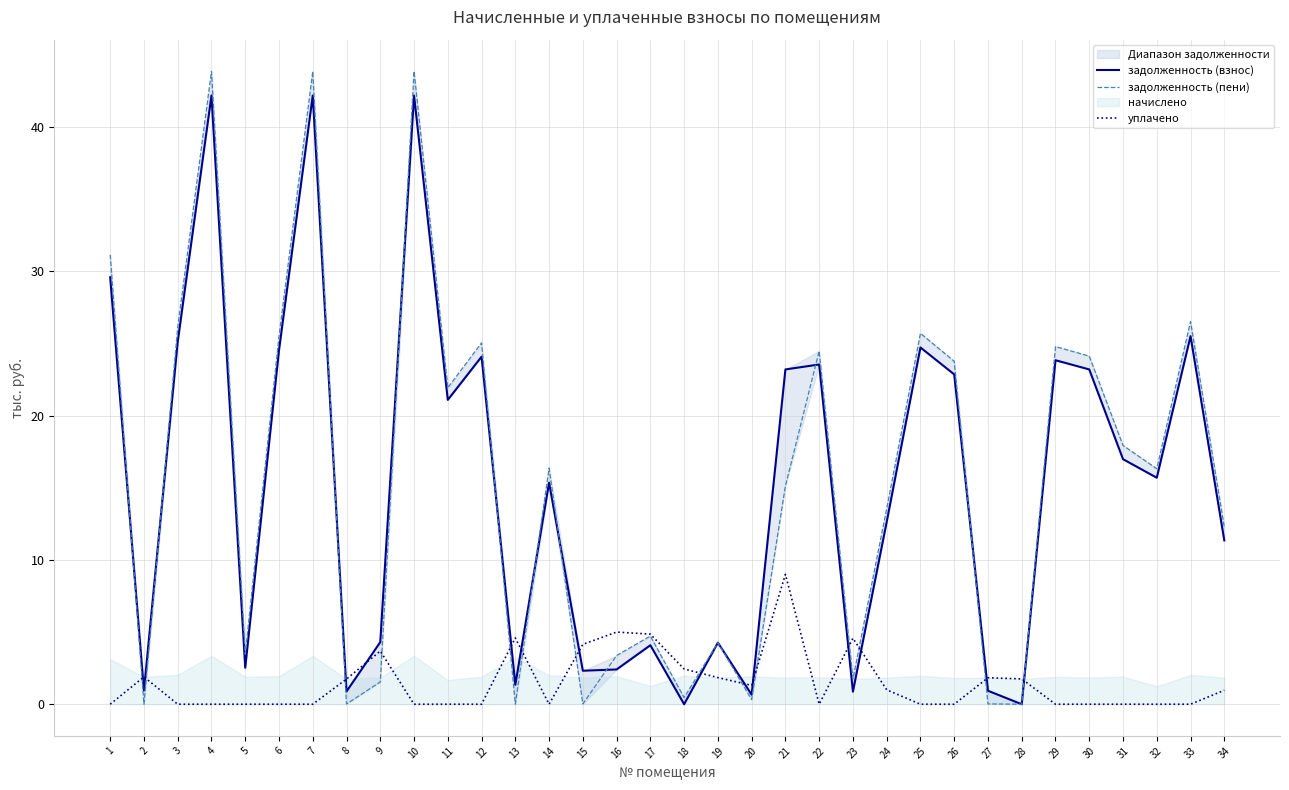

What is the difference between the задолженность (пени) values at 11 and 21?

6.8